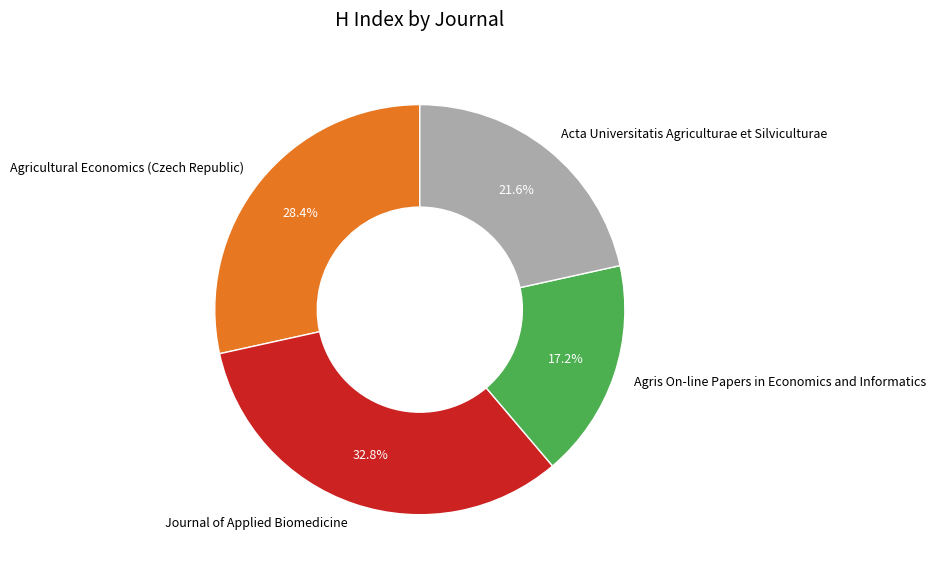

To the nearest percent, what is the difference between the Journal of Applied Biomedicine and Acta Universitatis Agriculturae et Silviculturae slice percentages?

11%